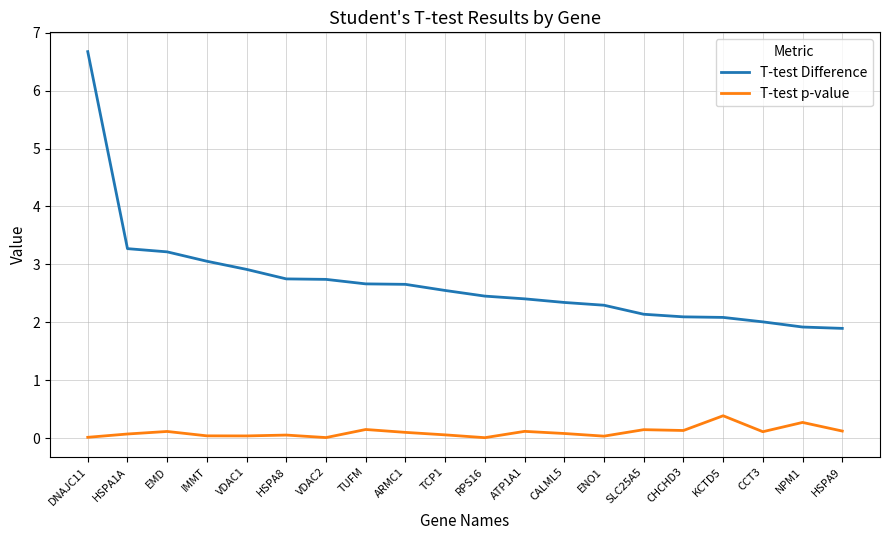

True or false: T-test Difference and T-test p-value intersect in this chart.

False